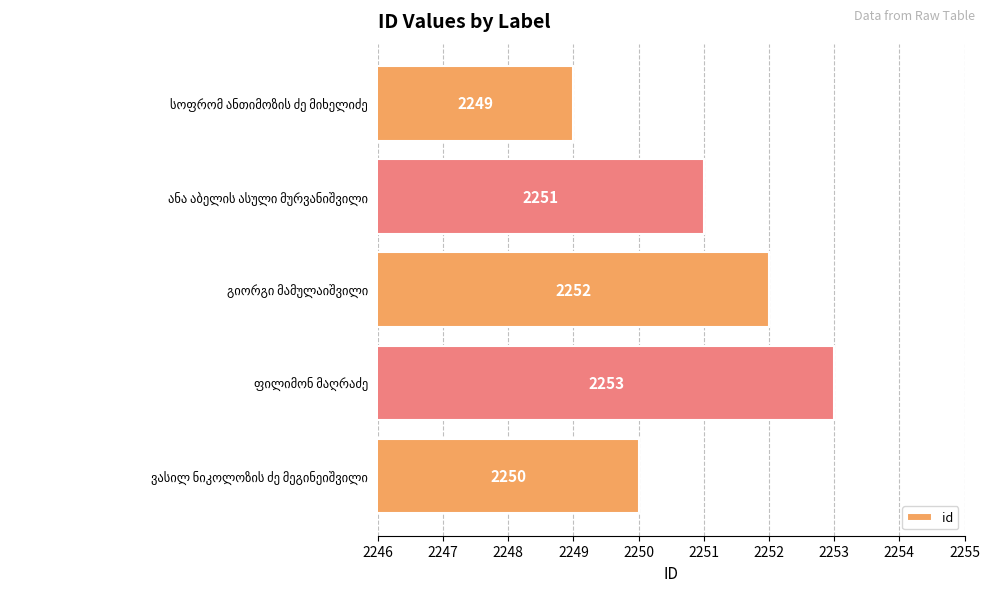

Reading top to bottom, what are all the values shown in this chart?

2249	2251	2252	2253	2250